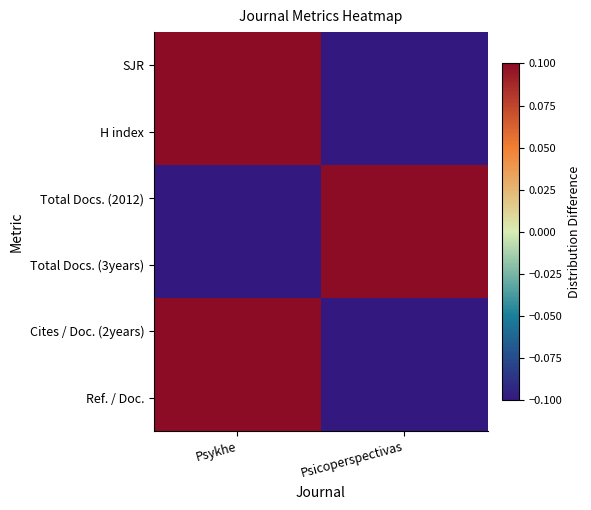

Reading right to left, what are all the values shown in this chart?

SJR: Psicoperspectivas=-0.5	Psykhe=0.5
H index: Psicoperspectivas=-0.5	Psykhe=0.5
Total Docs. (2012): Psicoperspectivas=0.5	Psykhe=-0.5
Total Docs. (3years): Psicoperspectivas=0.5	Psykhe=-0.5
Cites / Doc. (2years): Psicoperspectivas=-0.5	Psykhe=0.5
Ref. / Doc.: Psicoperspectivas=-0.5	Psykhe=0.5